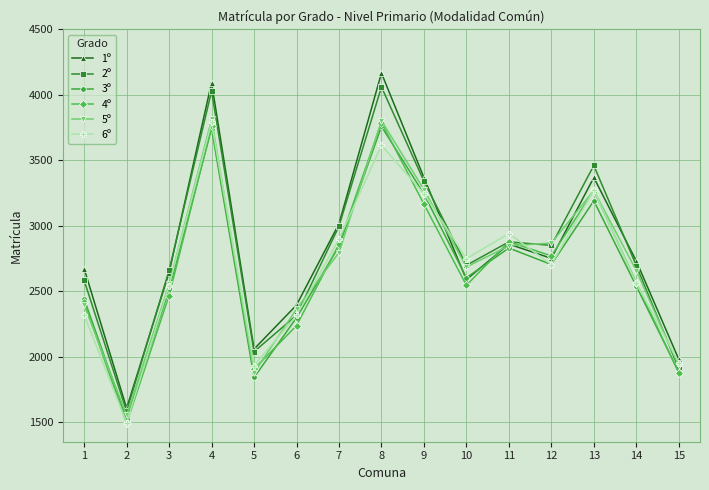

What is the sum of all 1º values?

42298